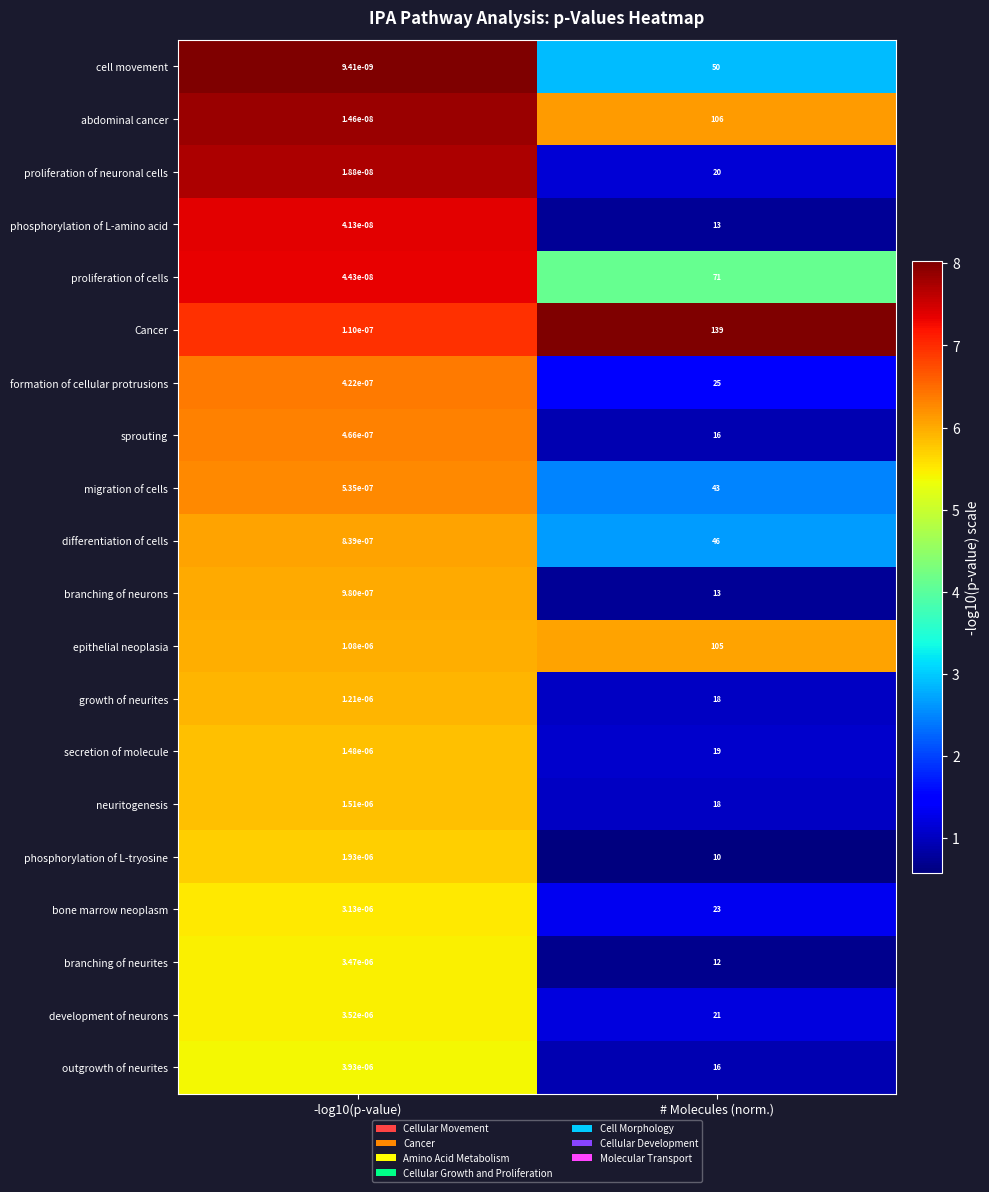

Count the number of data series in this chart.

20